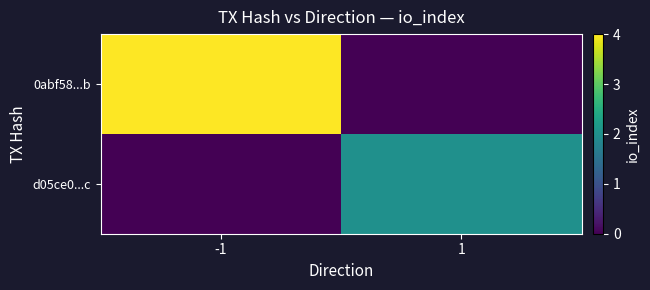

List the series in order of their overall mean, lowest first.

d05ce0...c, 0abf58...b